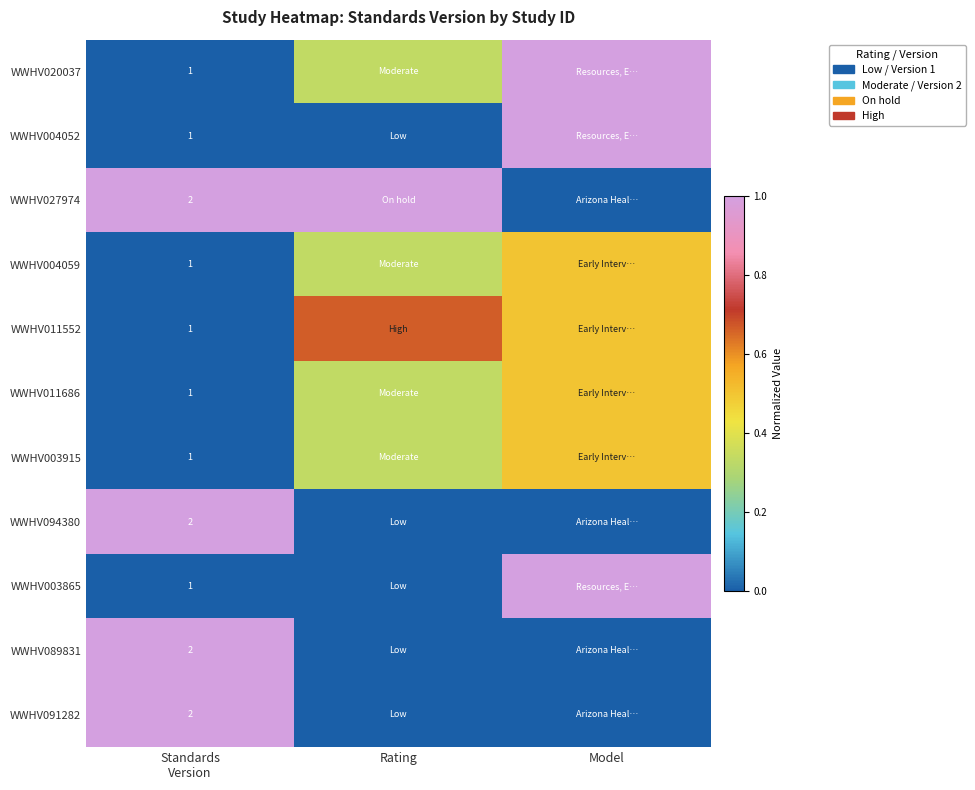

What is the average value of the WWHV089831 series?

0.3